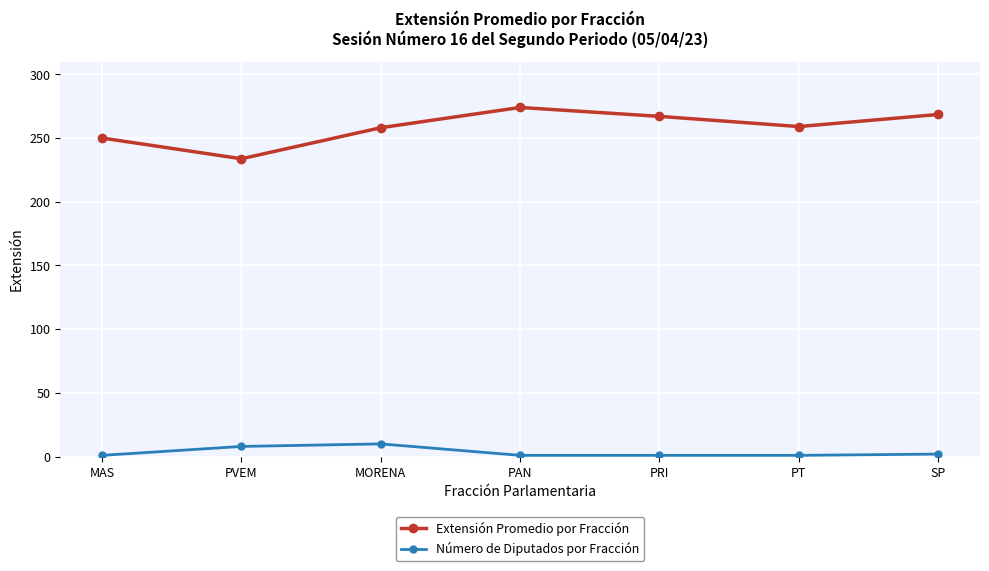

At how many categories does at least one series exceed 76?

7